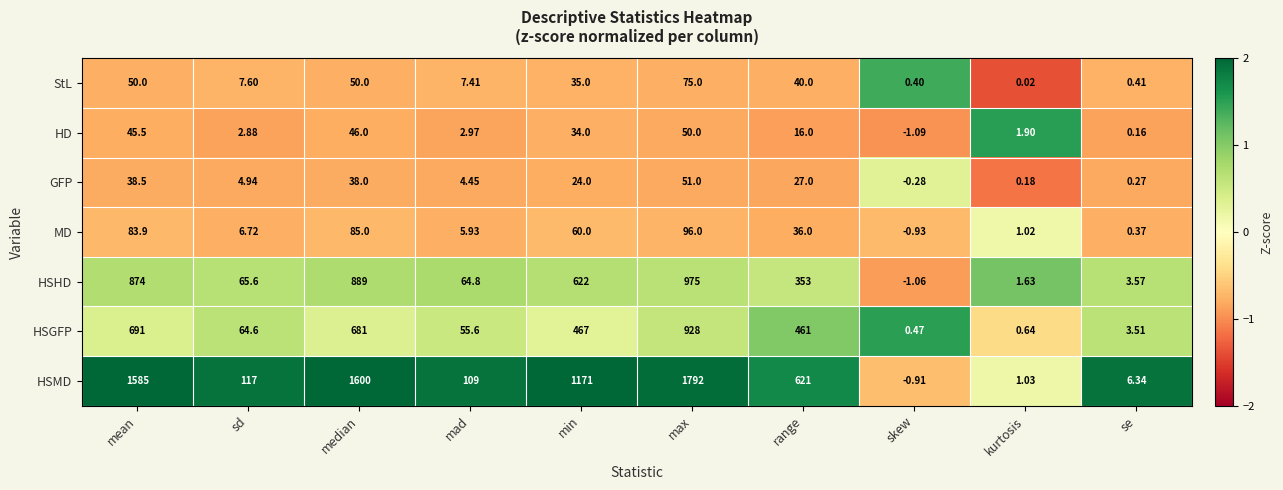

Is the value of StL at se greater than the value of HSMD at skew?

Yes